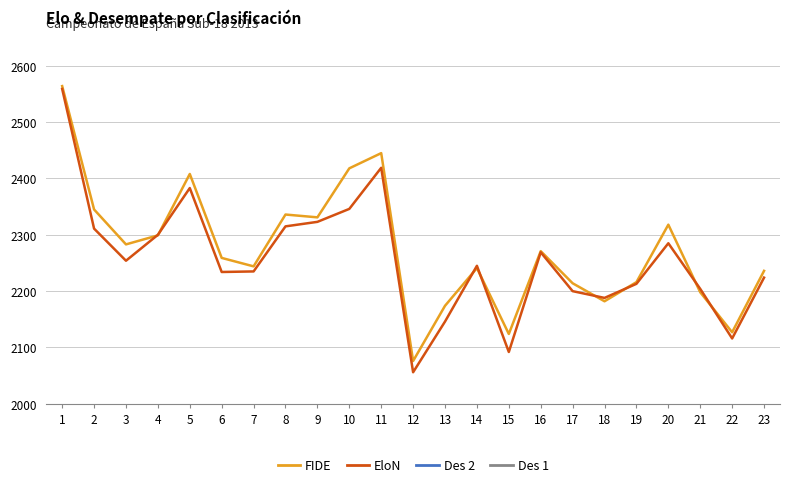

Which series has the largest total across all categories?

FIDE